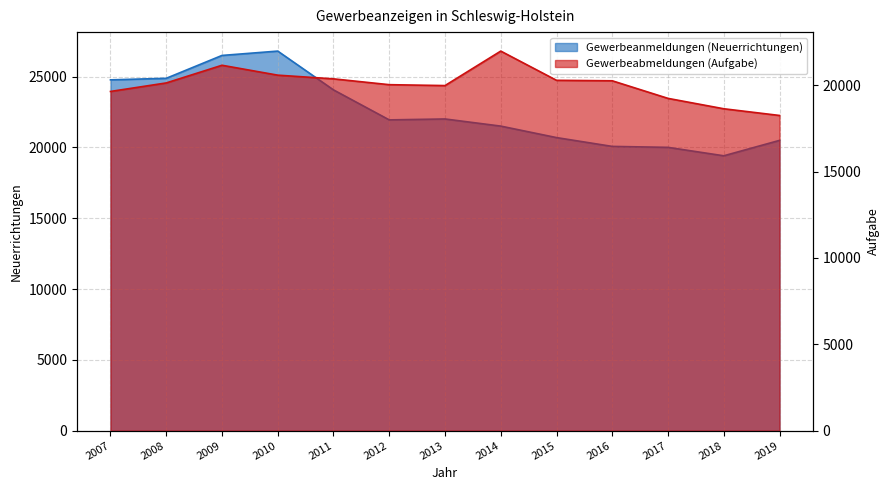

At which category is the sum across all series the highest?

2009